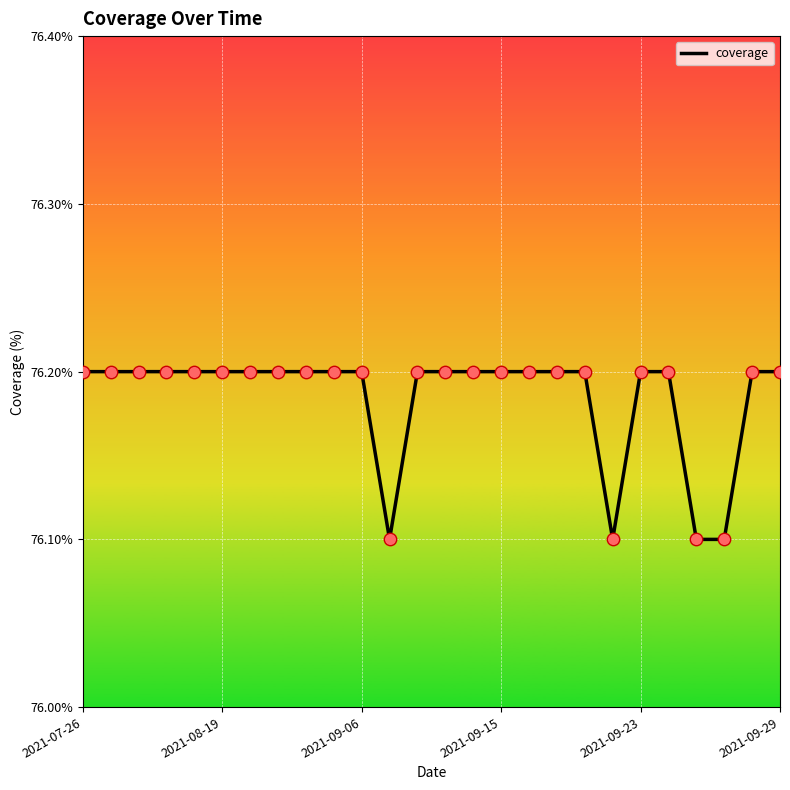

What is the minimum value shown in the chart?

76.1